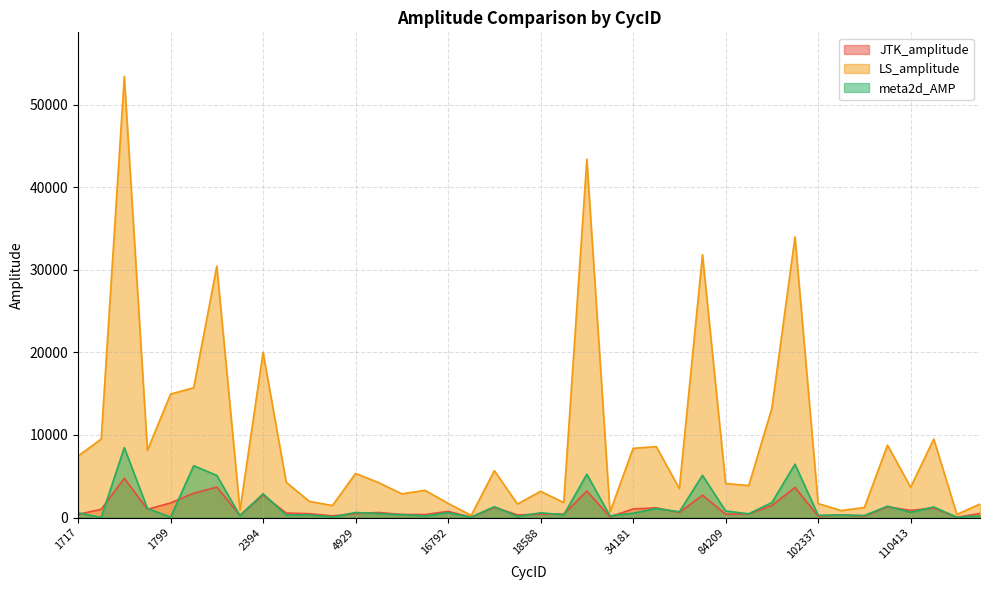

True or false: LS_amplitude has more than 0 interior local peaks.

True